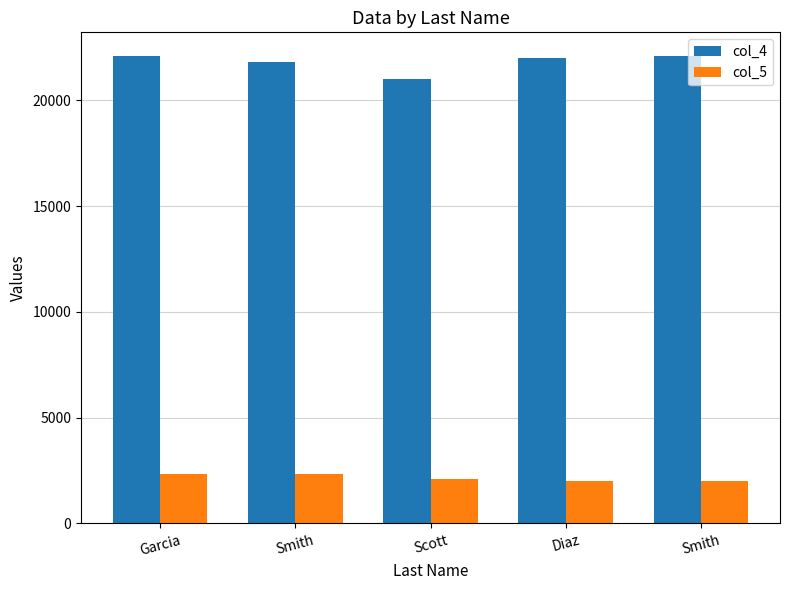

Rank the series by their maximum value, from lowest to highest.

col_5, col_4